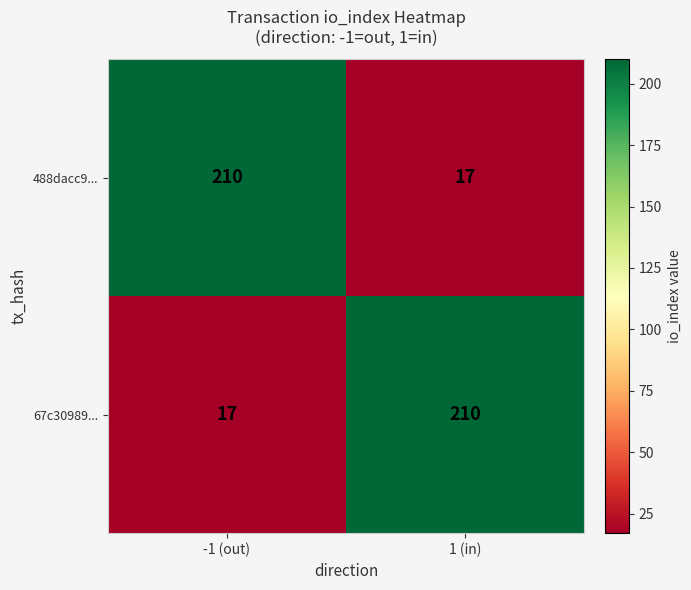

What is the sum of all 488dacc9... values?

227